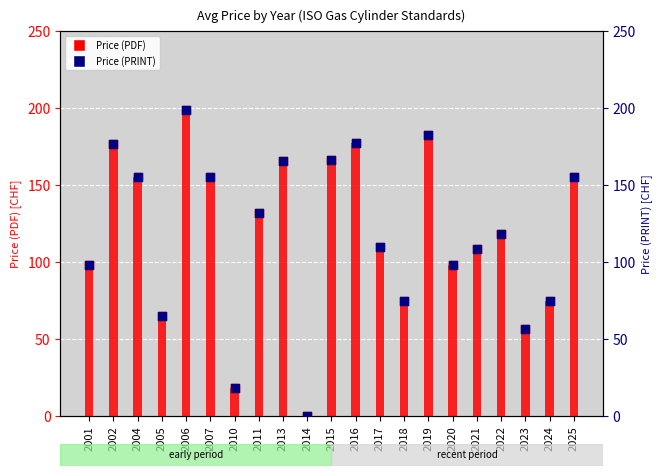

What are all the series names shown in the legend?

Price (PDF), Price (PRINT)